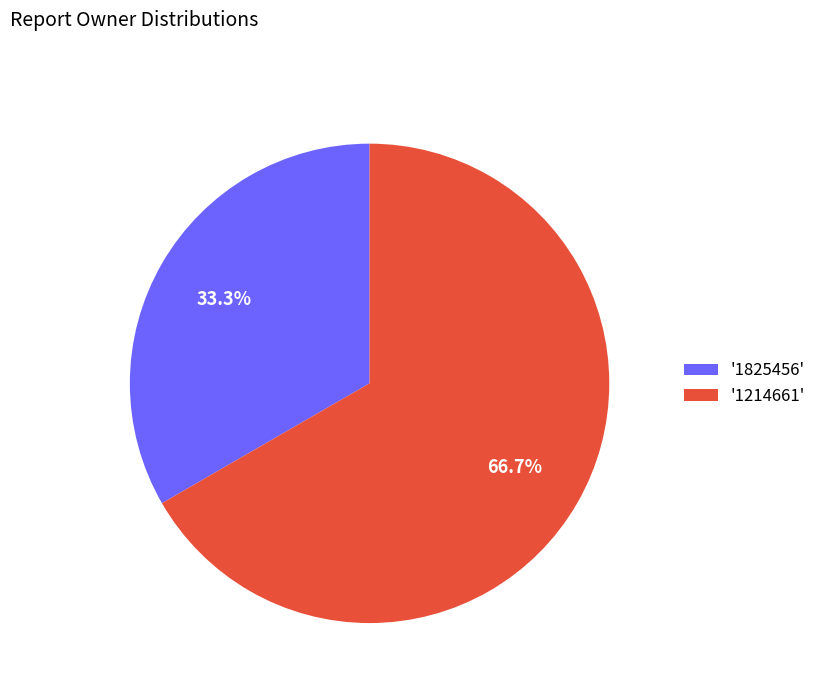

Which slice is the smallest?

'1825456'